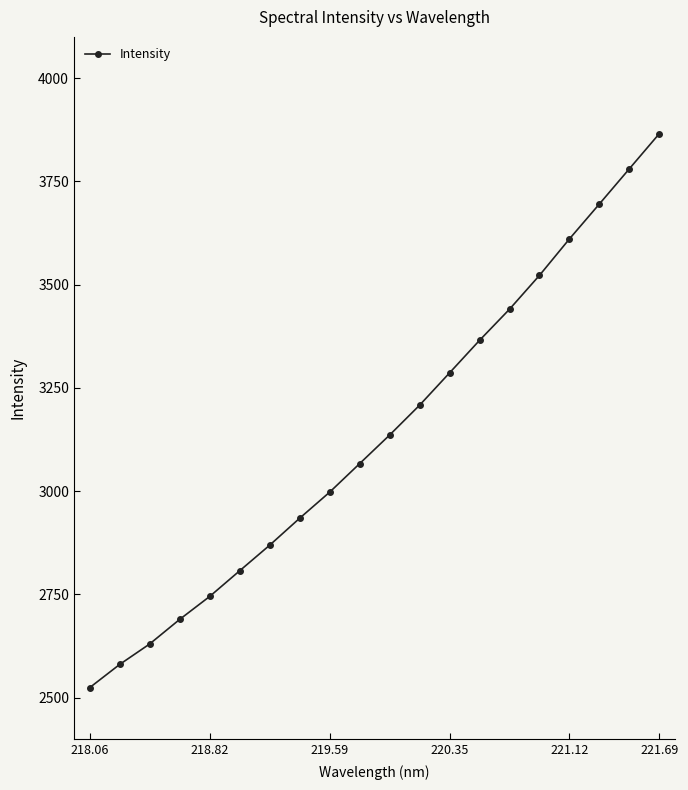

What is the average value?

3137.9